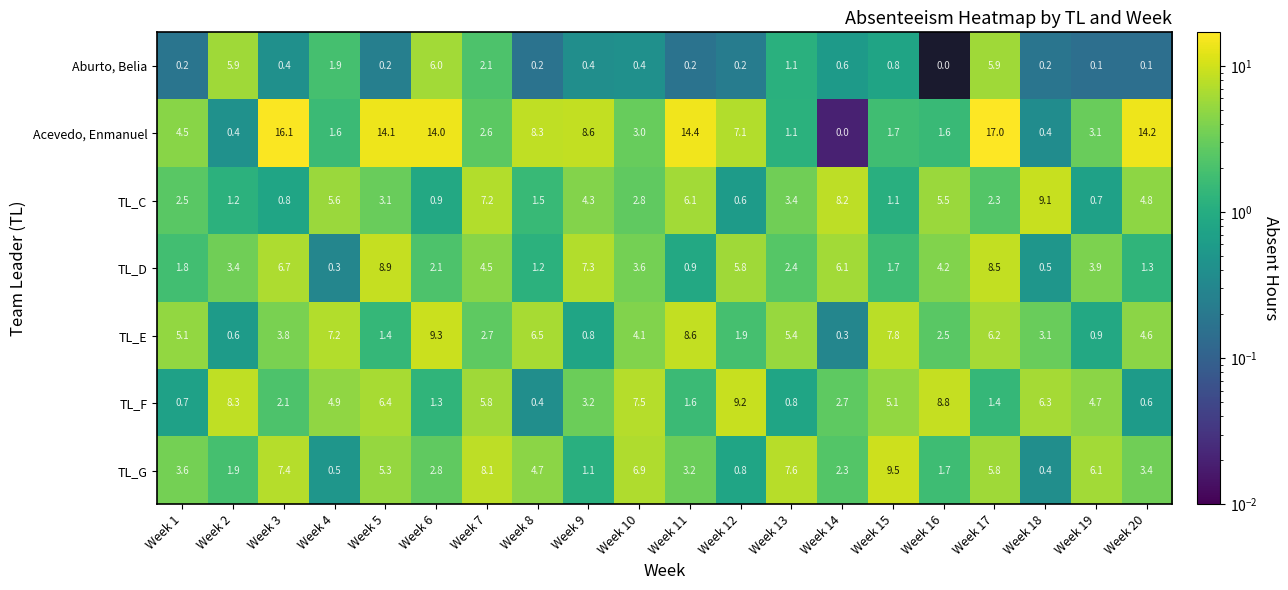

How many data points in TL_G are less than 3?

8